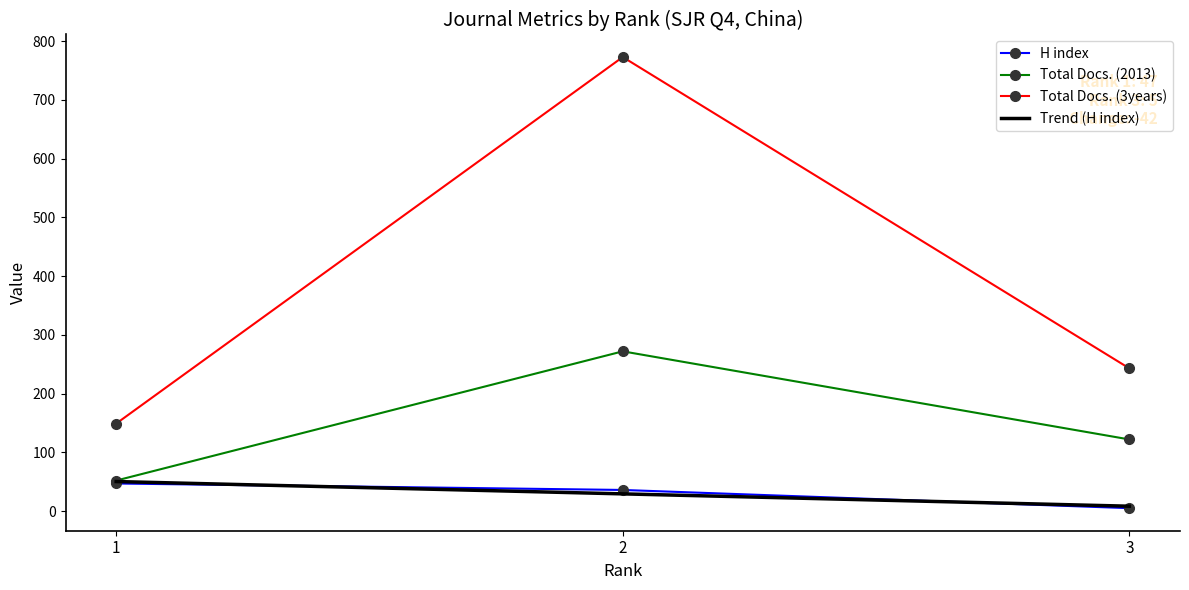

The Total Docs. (2013) series shows 93 at 1. True or false?

False